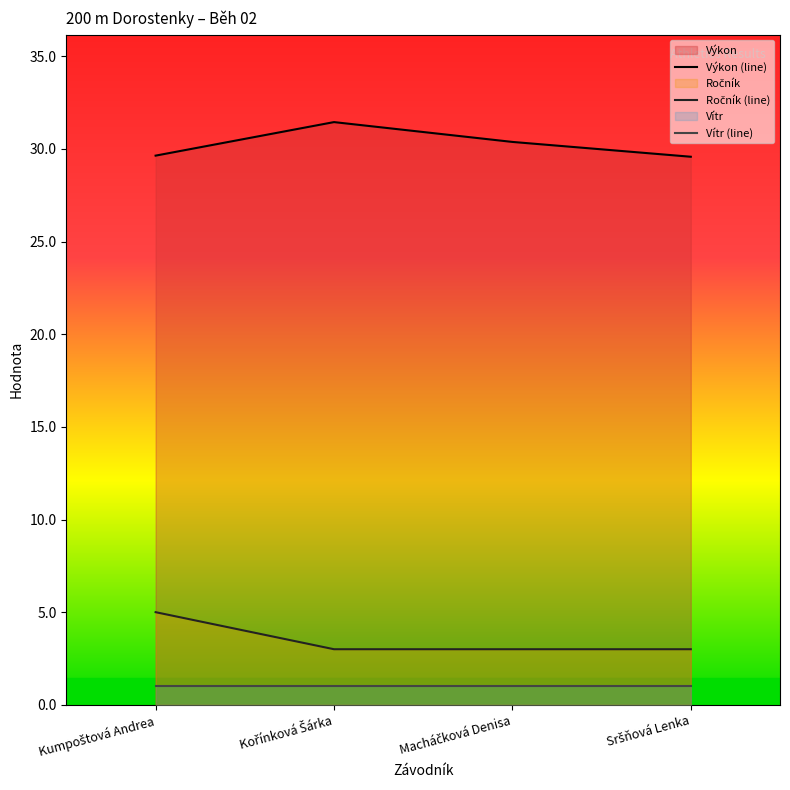

What is the maximum value for Vítr (line)?

1.0